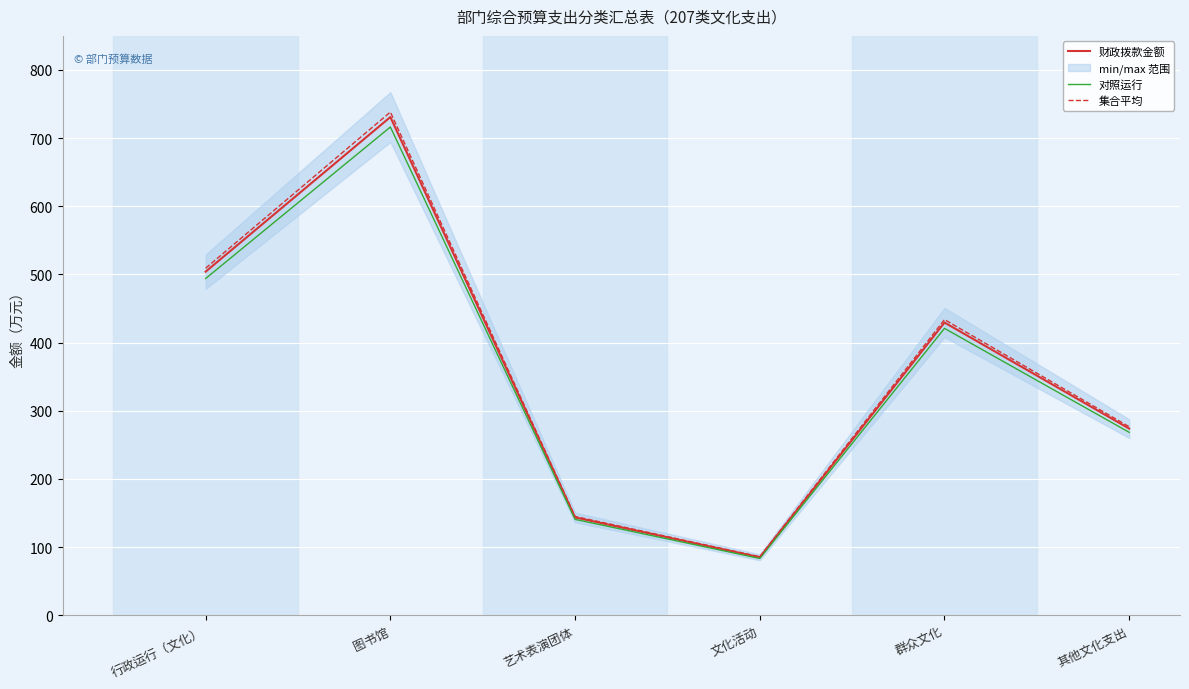

List the series in order of their peak value, highest first.

集合平均, 财政拨款金额, 对照运行